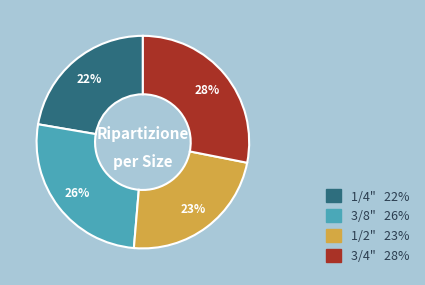

To the nearest percent, what is the average slice percentage?

25%